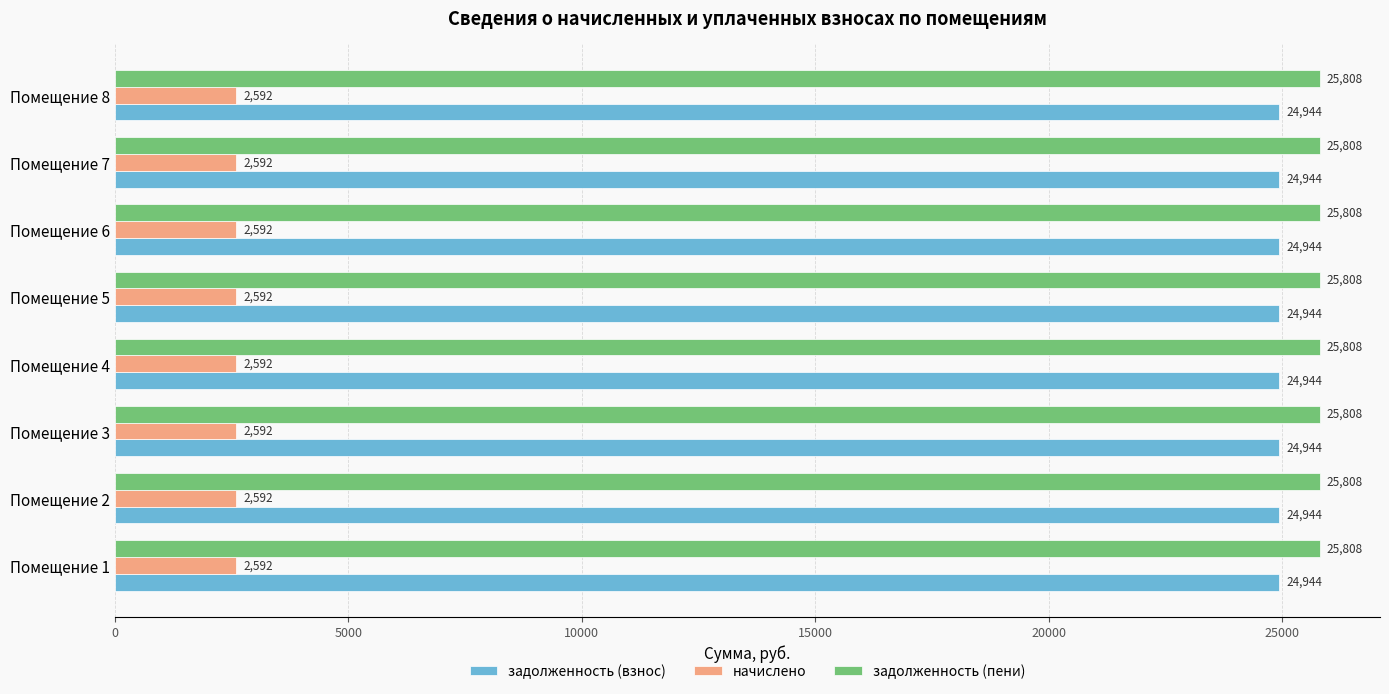

What is the average value of the начислено series?

2592.0